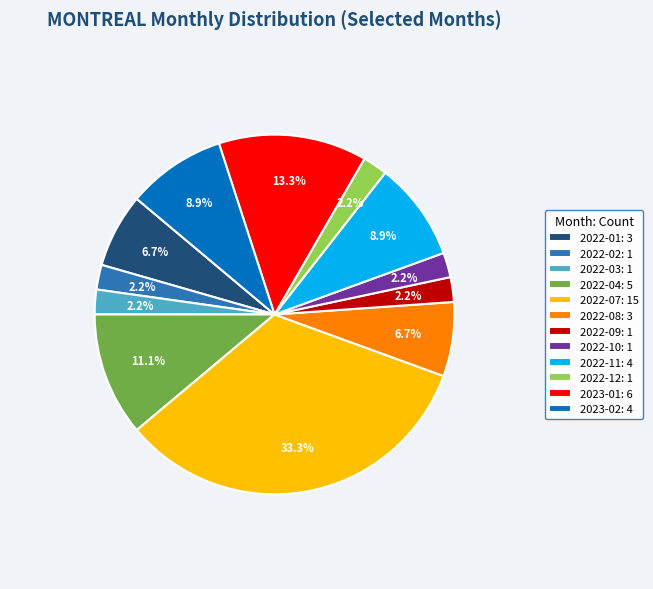

Count the number of slices in the pie.

12